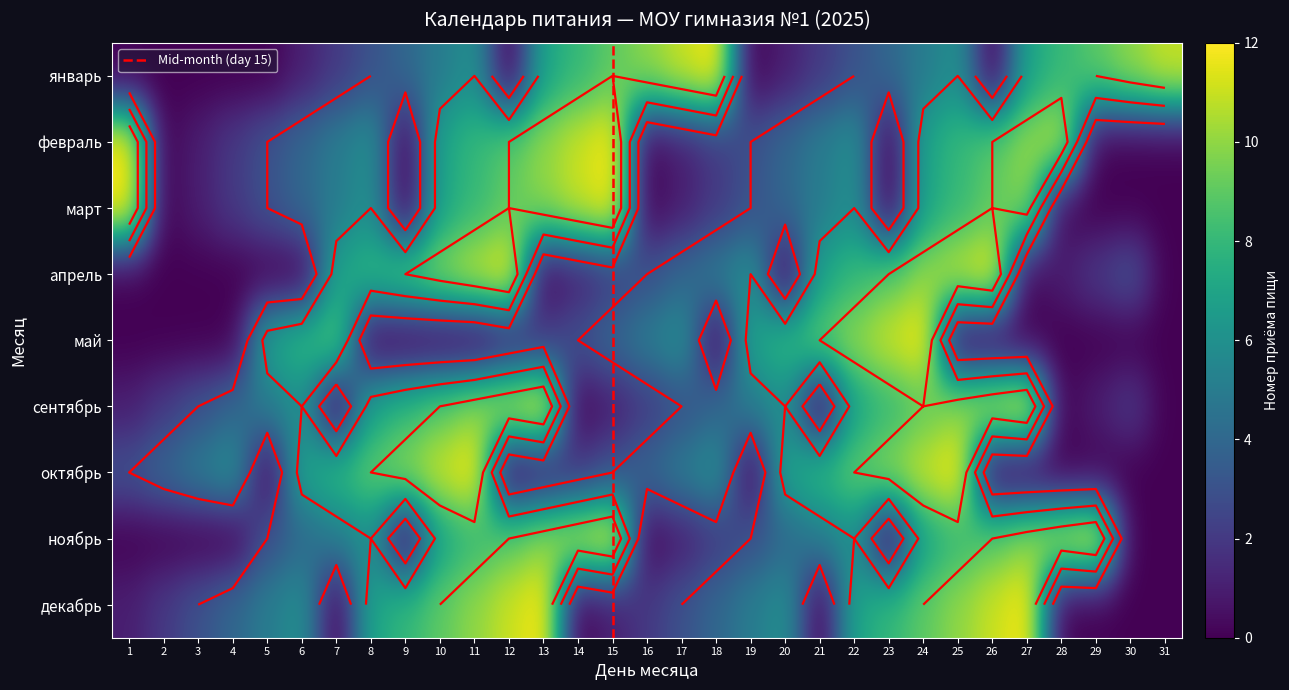

At 9, list the series in order from smallest to largest.

февраль, март, май, ноябрь, январь, сентябрь, декабрь, апрель, октябрь